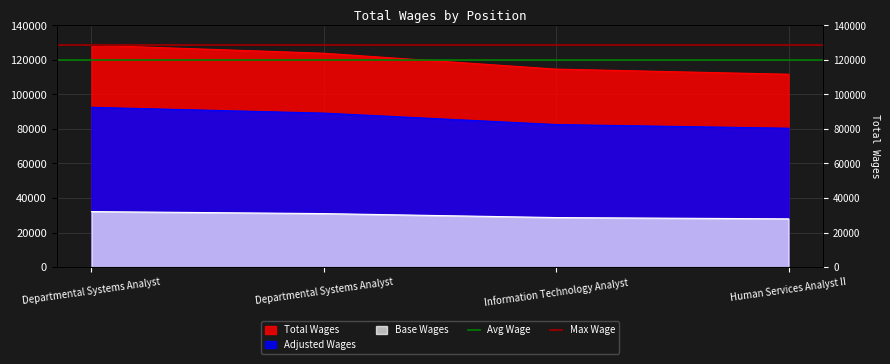

The value of Max Wage at Departmental Systems Analyst is 128526.0. True or false?

True